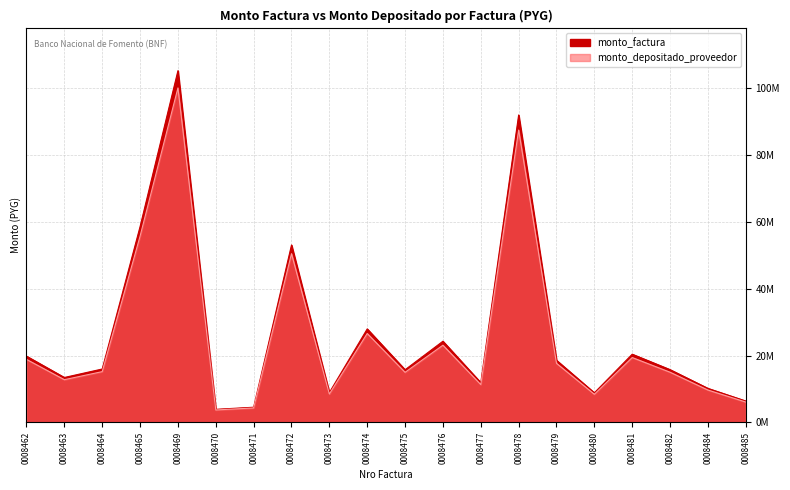

True or false: monto_depositado_proveedor and monto_factura intersect in this chart.

False